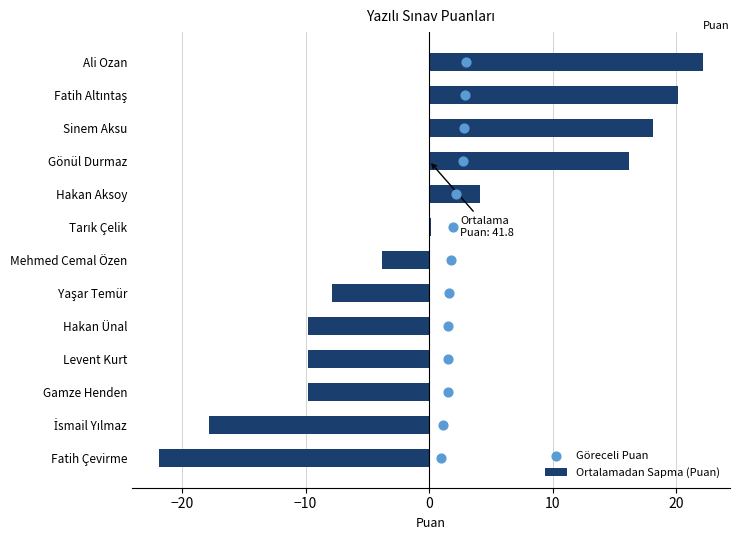

Which series has the largest Y range (max minus min)?

Ortalamadan Sapma (Puan)